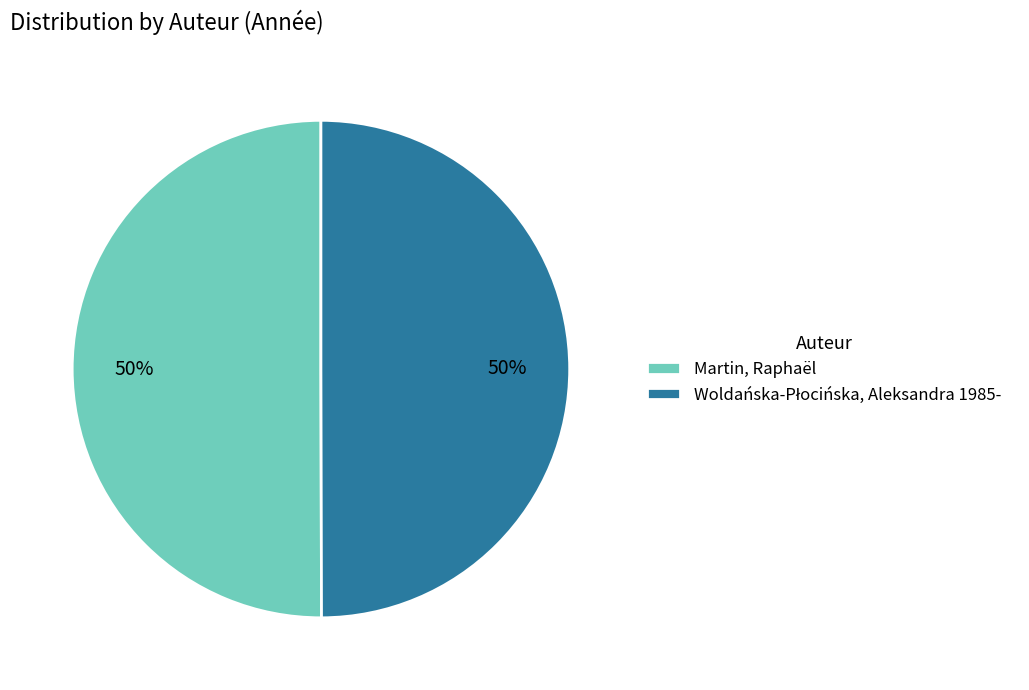

True or false: Martin, Raphaël accounts for 50% of the total.

True